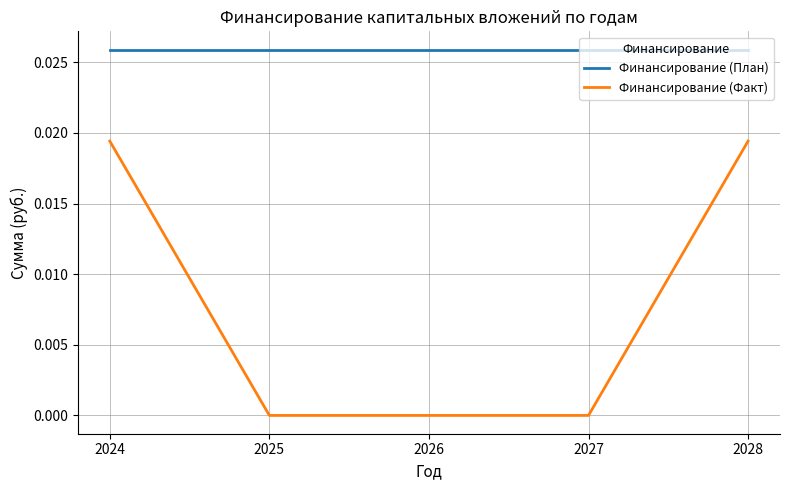

Which series has the largest total across all categories?

Финансирование (План)